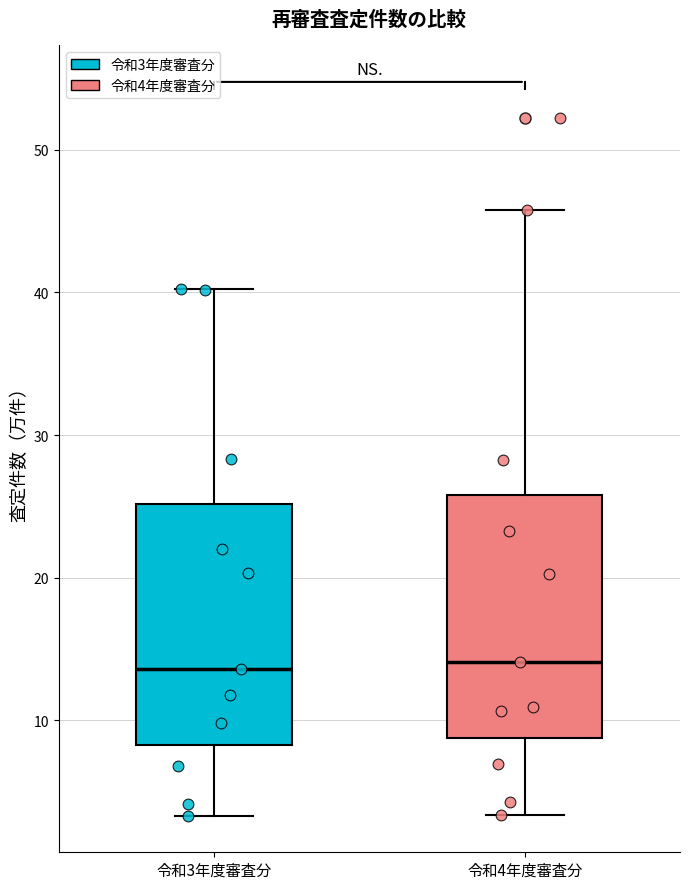

Reading left to right, transcribe this box plot: for each box, give where its median line is, the range the box spans, and where its two whiskers end, as read against the y-axis. The values are not printed on the chart, so give them approximately, as read against the axis.

令和3年度審査分: median 14, box 8 to 25, whiskers 3 to 40
令和4年度審査分: median 14, box 9 to 26, whiskers 3 to 46